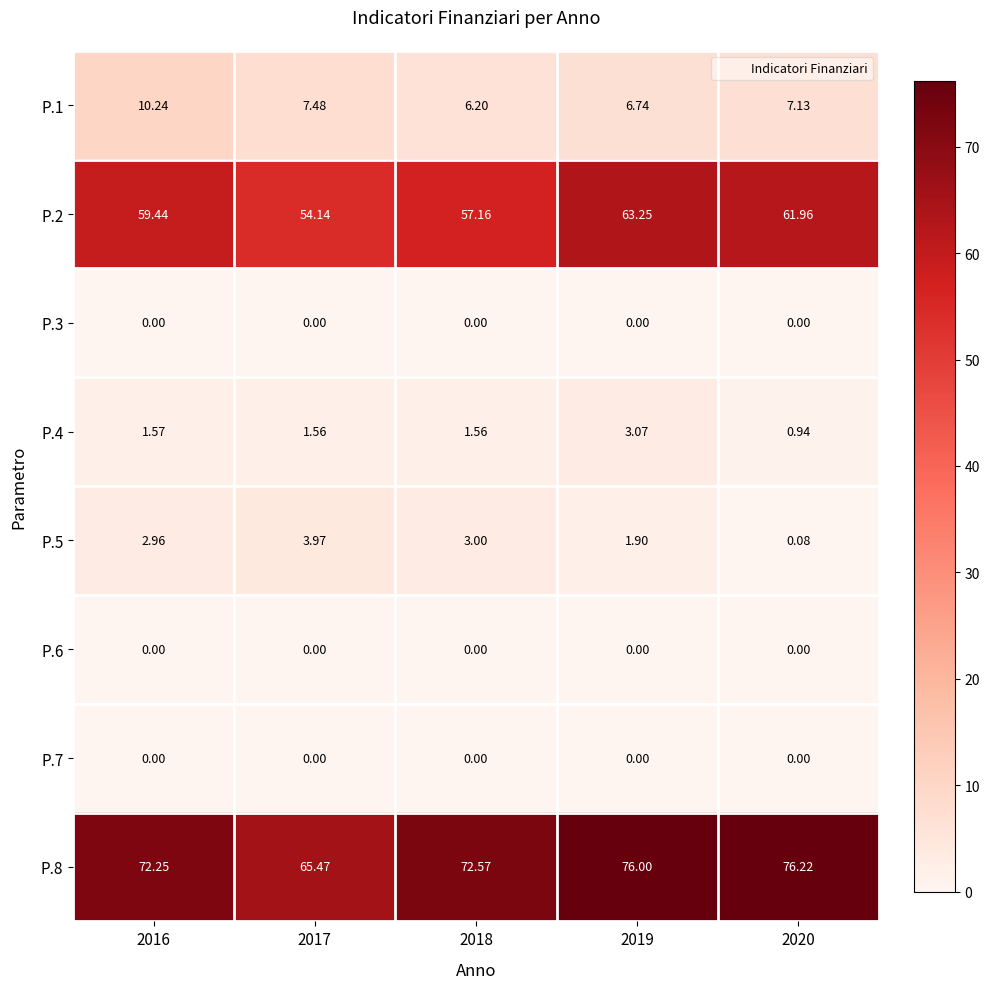

Which series changed the most between 2017 and 2020?

P.8